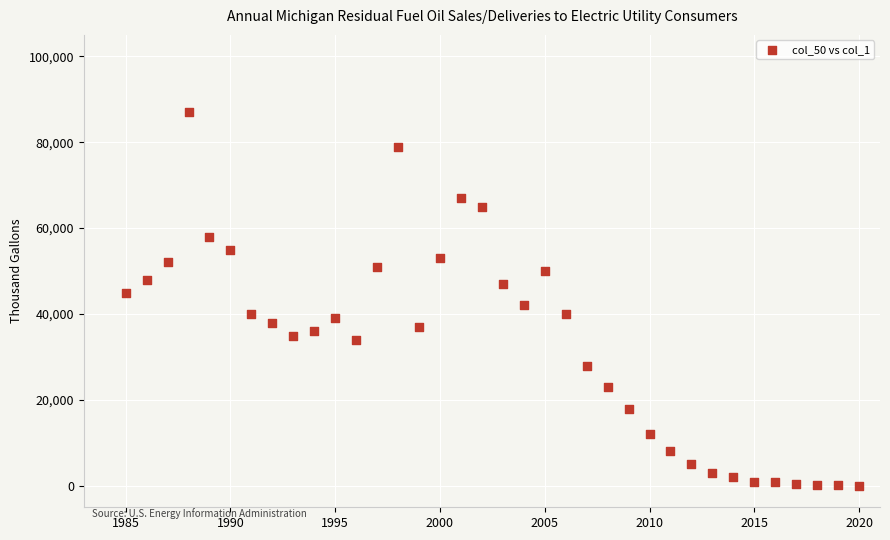

What is the range of Y values (max minus min)?

86950